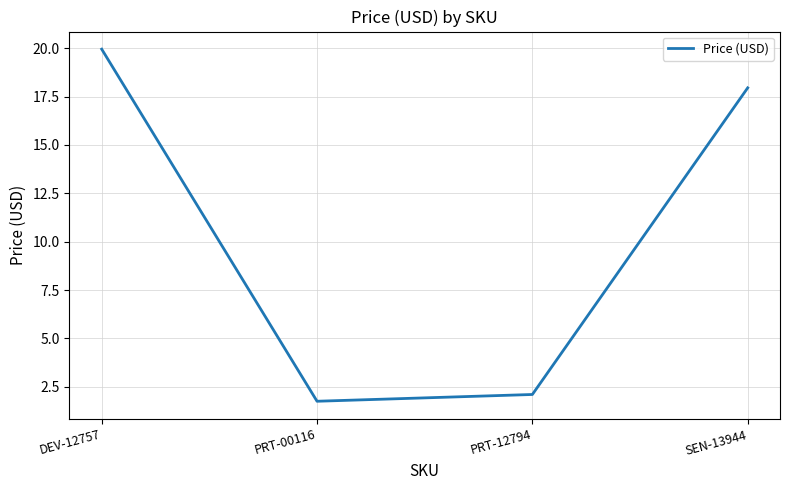

How many distinct data groups are displayed?

1